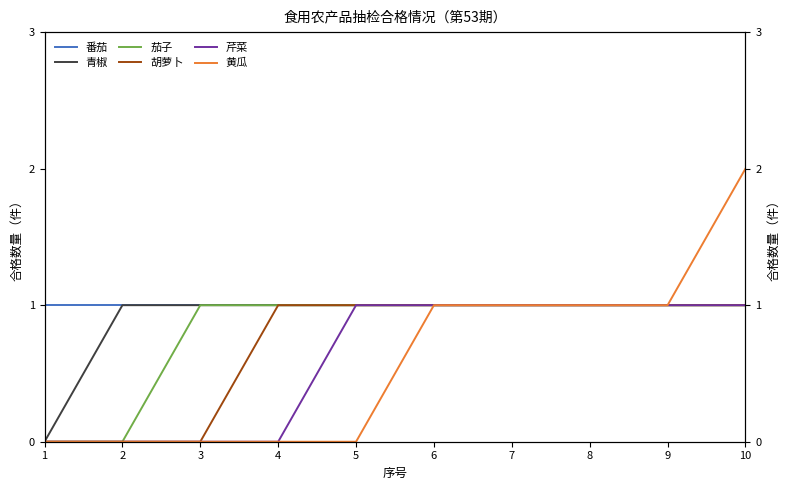

True or false: 胡萝卜 and 芹菜 intersect in this chart.

False